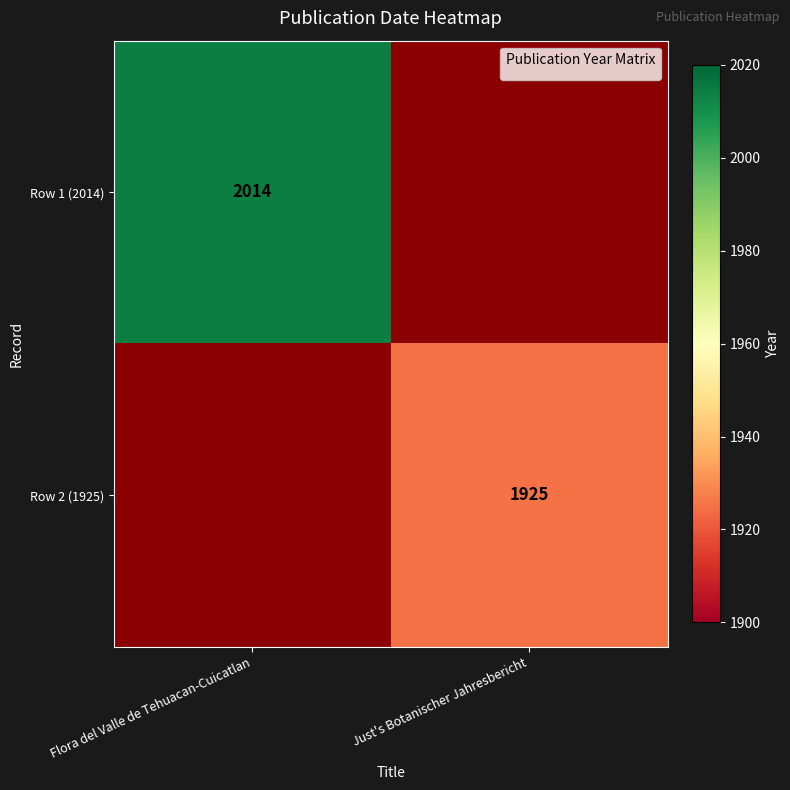

The Row 2 (1925) series shows 1925 at Just's Botanischer Jahresbericht. True or false?

True